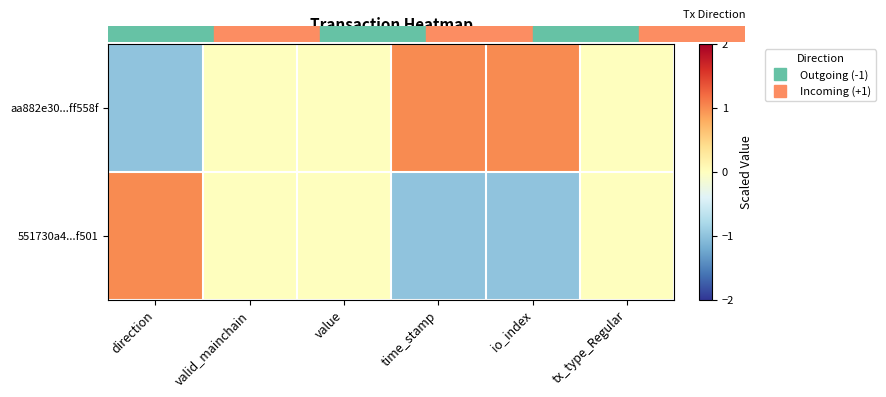

Reading right to left, transcribe all the data shown in this chart.

aa882e30...ff558f: tx_type_Regular=0	io_index=1	time_stamp=1	value=0	valid_mainchain=0	direction=-1
551730a4...f501: tx_type_Regular=0	io_index=-1	time_stamp=-1	value=0	valid_mainchain=0	direction=1